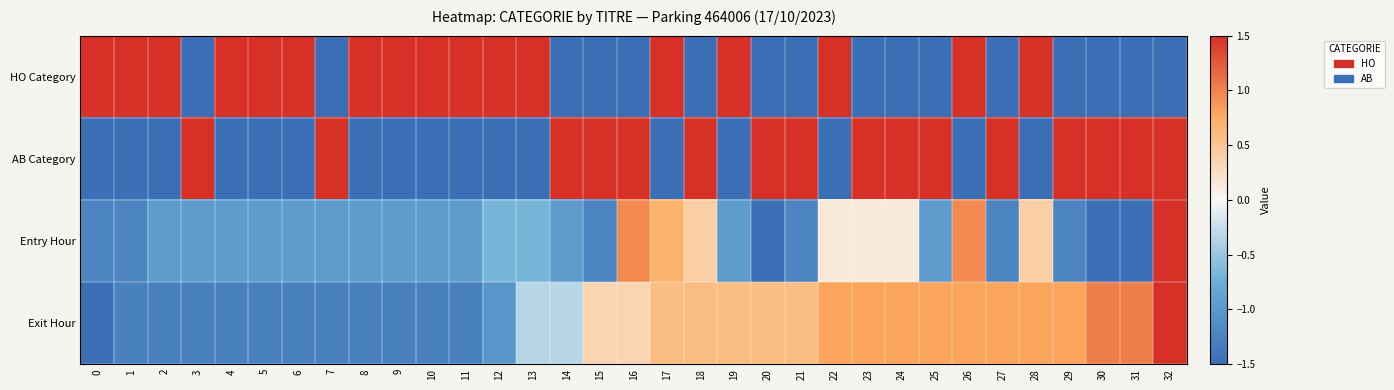

Reading left to right, transcribe all the data shown in this chart.

HO Category: 0=1.5	1=1.5	2=1.5	3=-1.5	4=1.5	5=1.5	6=1.5	7=-1.5	8=1.5	9=1.5	10=1.5	11=1.5	12=1.5	13=1.5	14=-1.5	15=-1.5	16=-1.5	17=1.5	18=-1.5	19=1.5	20=-1.5	21=-1.5	22=1.5	23=-1.5	24=-1.5	25=-1.5	26=1.5	27=-1.5	28=1.5	29=-1.5	30=-1.5	31=-1.5	32=-1.5
AB Category: 0=-1.5	1=-1.5	2=-1.5	3=1.5	4=-1.5	5=-1.5	6=-1.5	7=1.5	8=-1.5	9=-1.5	10=-1.5	11=-1.5	12=-1.5	13=-1.5	14=1.5	15=1.5	16=1.5	17=-1.5	18=1.5	19=-1.5	20=1.5	21=1.5	22=-1.5	23=1.5	24=1.5	25=1.5	26=-1.5	27=1.5	28=-1.5	29=1.5	30=1.5	31=1.5	32=1.5
Entry Hour: 0=-1.2	1=-1.2	2=-1.0	3=-1.0	4=-1.0	5=-1.0	6=-1.0	7=-1.0	8=-1.0	9=-1.0	10=-1.0	11=-1.0	12=-0.7	13=-0.7	14=-1.0	15=-1.2	16=1.0	17=0.7	18=0.4	19=-1.0	20=-1.5	21=-1.2	22=0.1	23=0.1	24=0.1	25=-1.0	26=1.0	27=-1.2	28=0.4	29=-1.2	30=-1.5	31=-1.5	32=1.5
Exit Hour: 0=-1.5	1=-1.3	2=-1.3	3=-1.3	4=-1.3	5=-1.3	6=-1.3	7=-1.3	8=-1.3	9=-1.3	10=-1.3	11=-1.3	12=-1.0	13=-0.3	14=-0.3	15=0.3	16=0.3	17=0.6	18=0.6	19=0.6	20=0.6	21=0.6	22=0.8	23=0.8	24=0.8	25=0.8	26=0.8	27=0.8	28=0.8	29=0.8	30=1.0	31=1.0	32=1.5